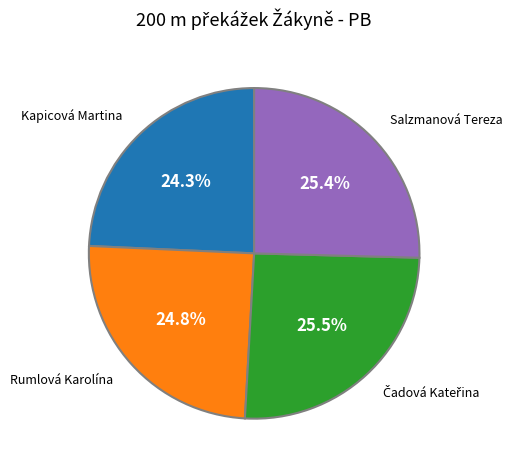

Does Salzmanová Tereza represent more than half of the total?

No